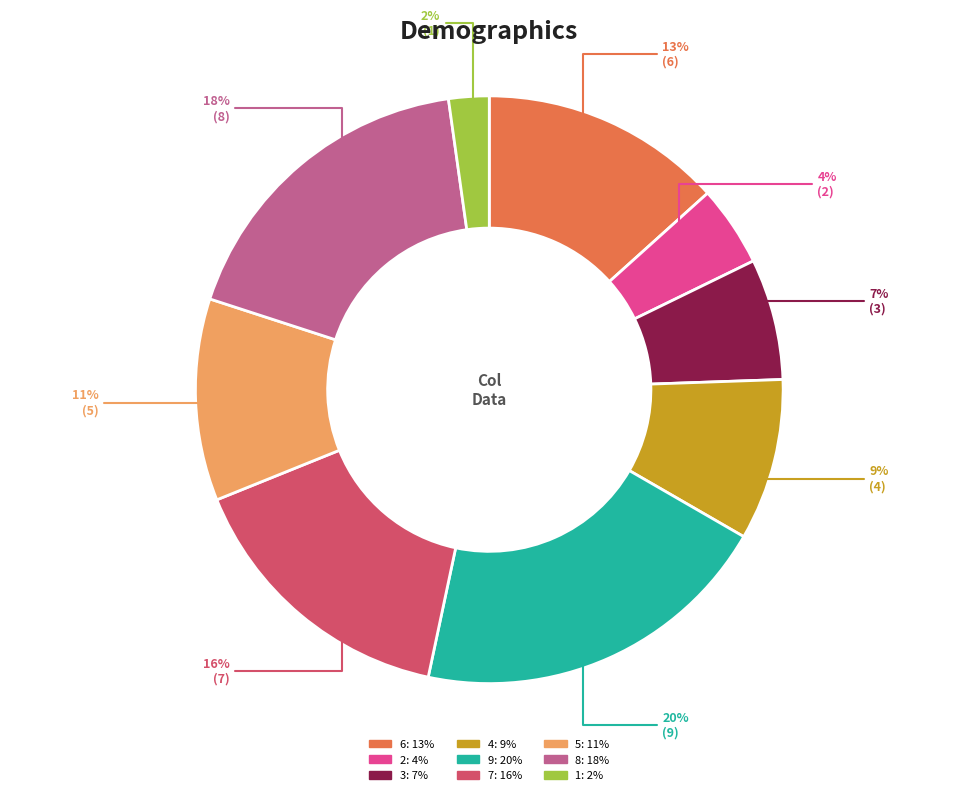

Between 5 and 4, which is larger?

5